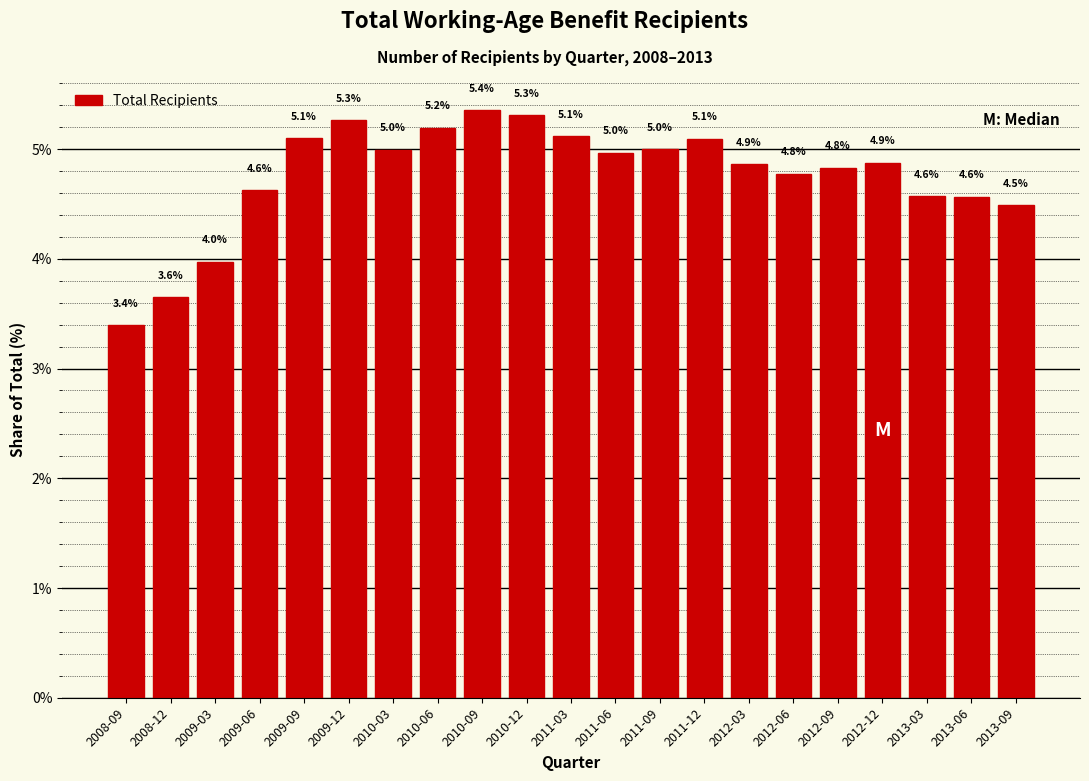

Reading left to right, list all the values displayed in this chart.

2008-09=3.4	2008-12=3.6	2009-03=4.0	2009-06=4.6	2009-09=5.1	2009-12=5.3	2010-03=5.0	2010-06=5.2	2010-09=5.4	2010-12=5.3	2011-03=5.1	2011-06=5.0	2011-09=5.0	2011-12=5.1	2012-03=4.9	2012-06=4.8	2012-09=4.8	2012-12=4.9	2013-03=4.6	2013-06=4.6	2013-09=4.5